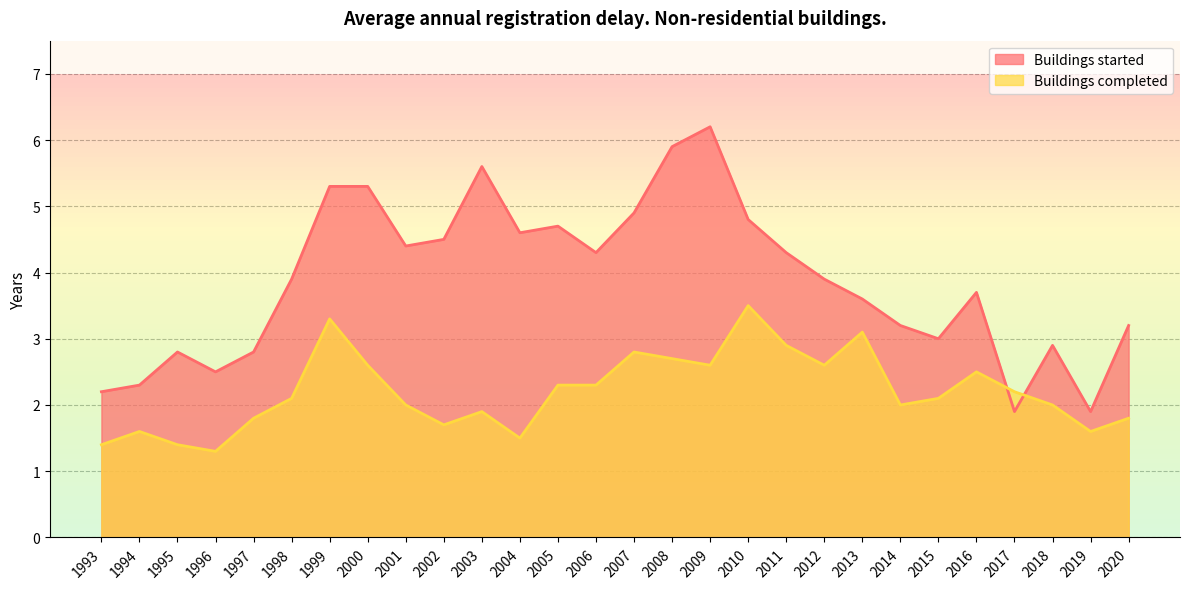

What is the value of the Buildings started point at the 5th from the left?

2.8